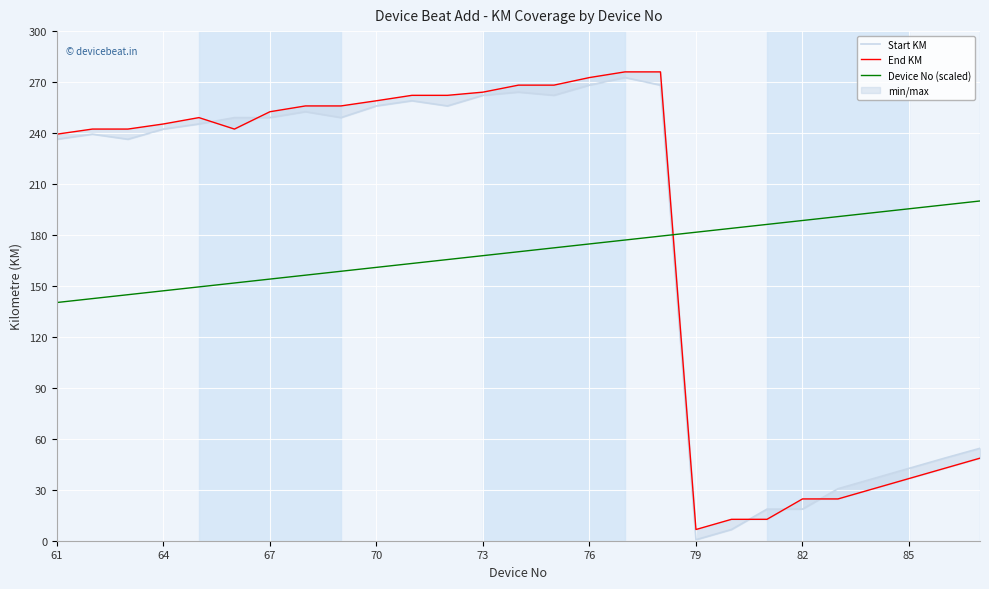

The value of Device No (scaled) at 76 is 174.7. True or false?

True